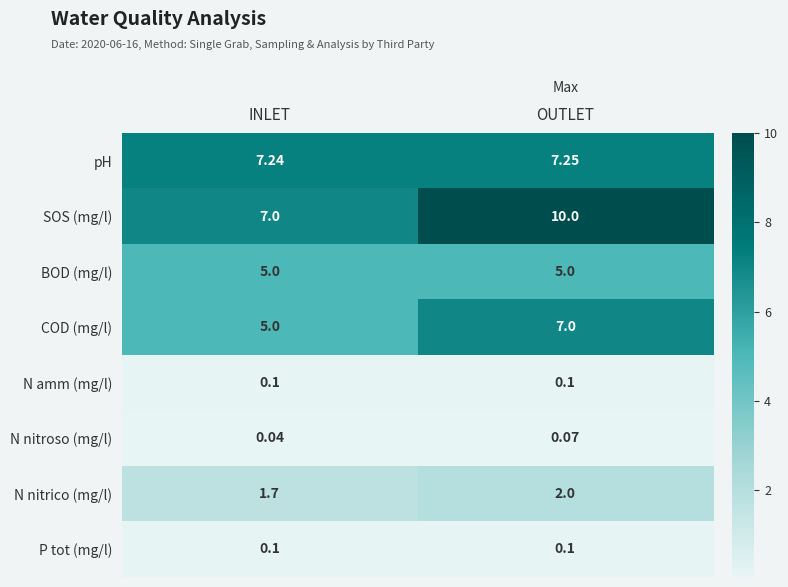

Which label corresponds to the smallest value in the chart?

INLET